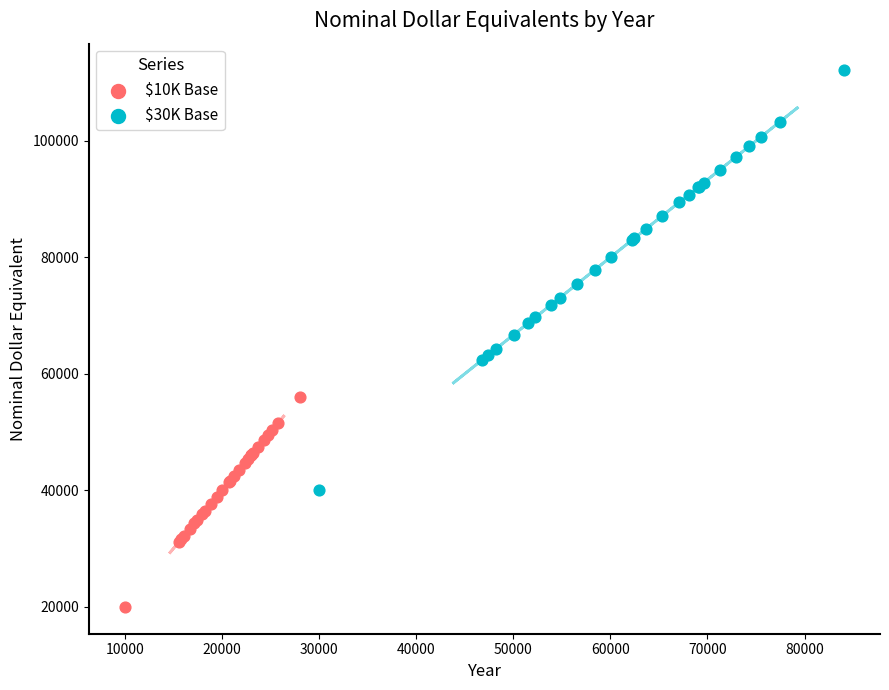

What are all the series names shown in the legend?

$10K Base, $30K Base